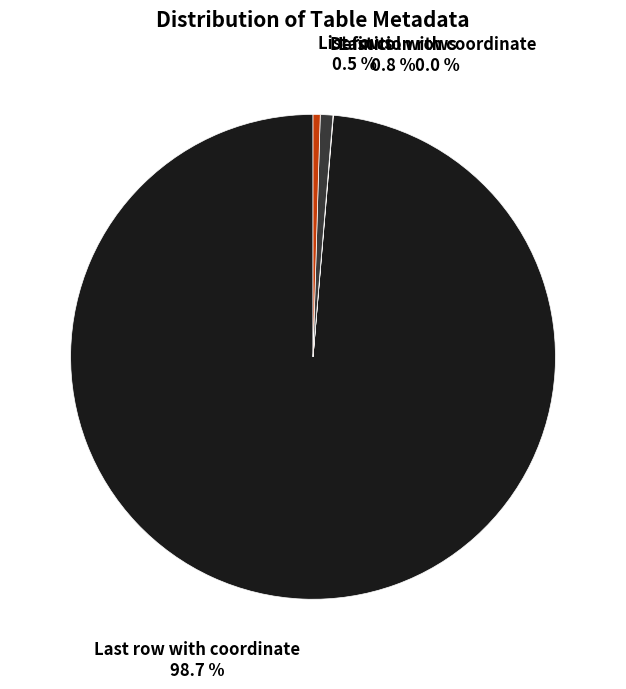

What is the ratio of the value at Definition rows to the value at List rows?

1.8